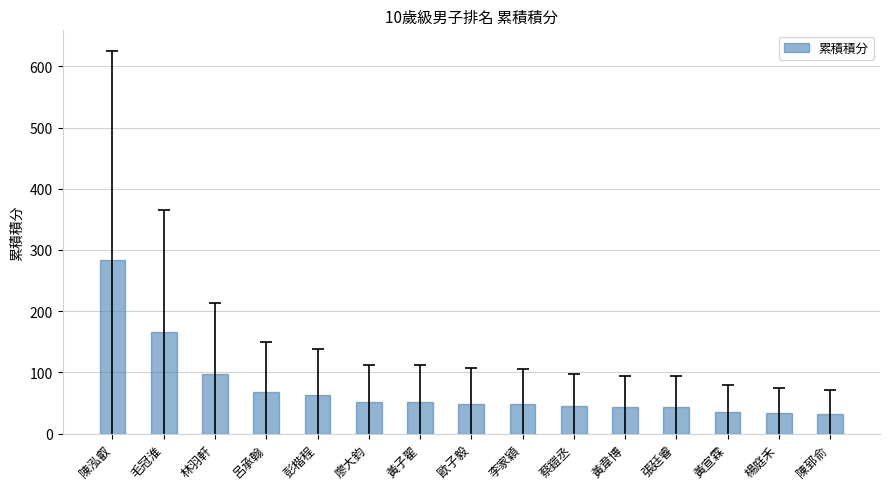

Approximately how many times larger is the value at 黃子翟 compared to 陳泓叡?

0.2